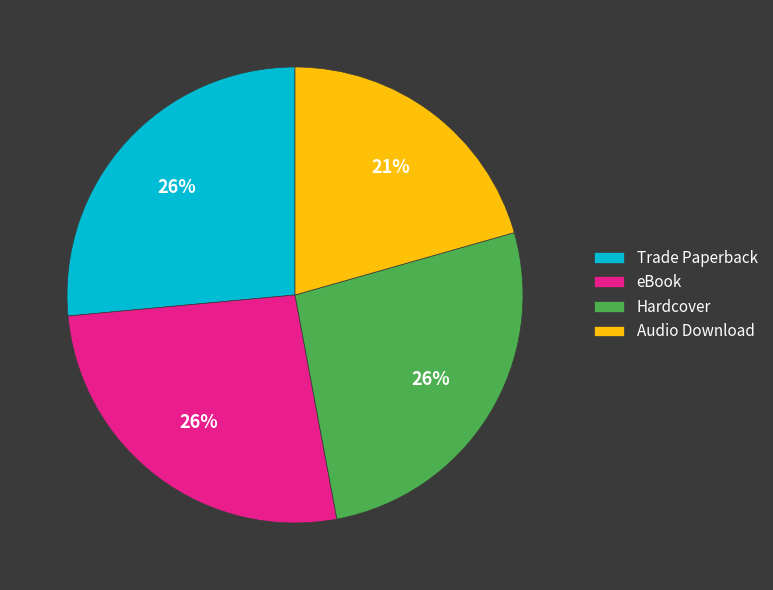

Approximately how many times larger is the value at eBook compared to Trade Paperback?

1.0